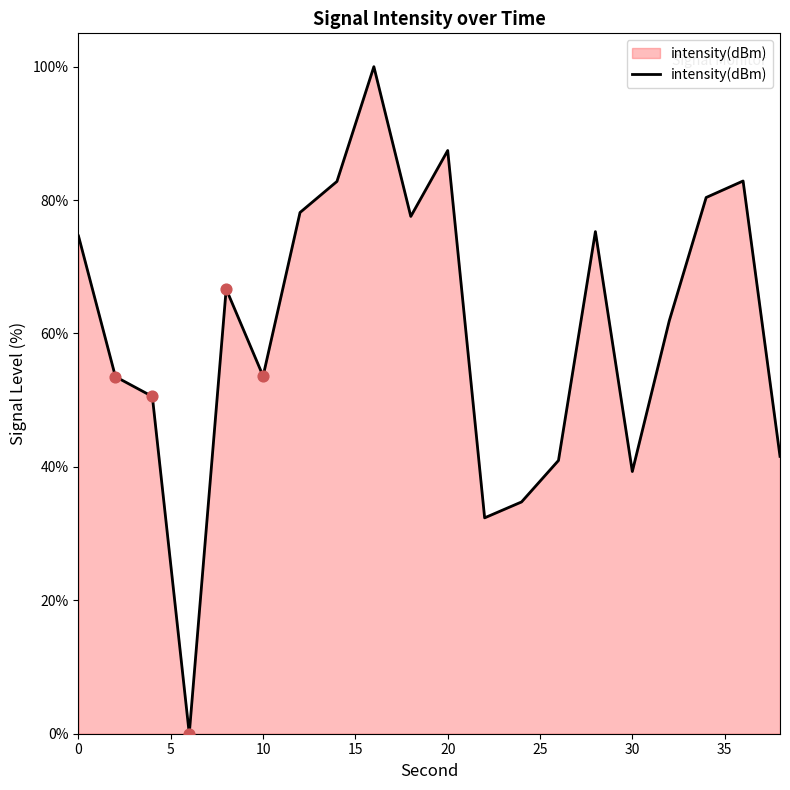

What is the greatest value displayed?

100.0